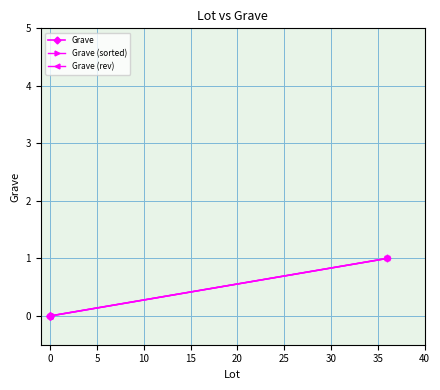

List the labels in order of value, largest first.

36, 0, 0, 0, 0, 0, 0